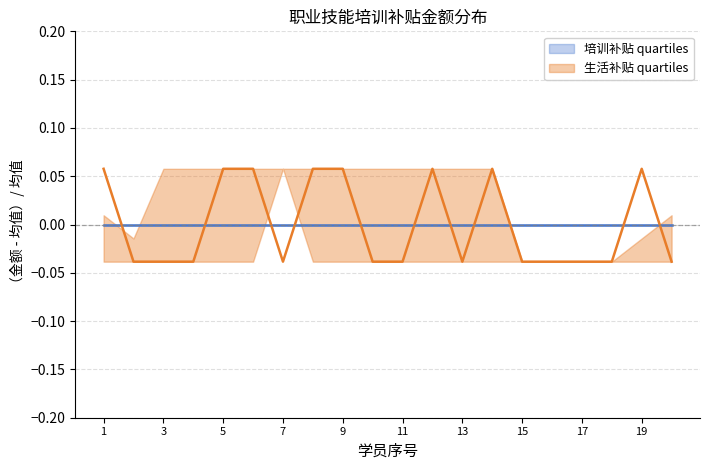

What is the difference between the maximum and minimum values?

0.1